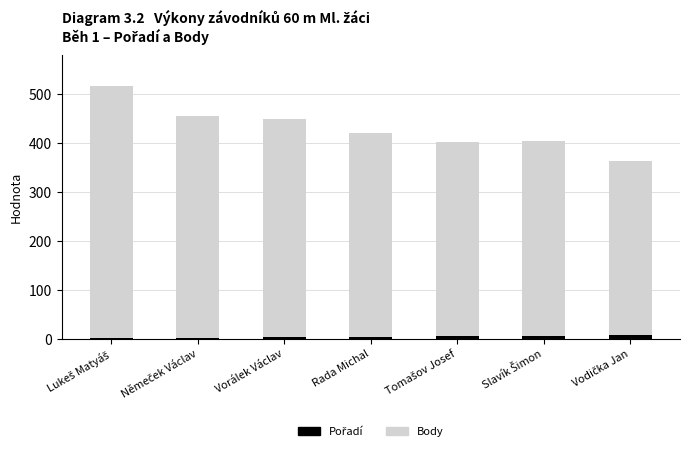

Rank the categories by Pořadí value from highest to lowest.

Vodička Jan, Slavík Šimon, Tomašov Josef, Rada Michal, Vorálek Václav, Němeček Václav, Lukeš Matyáš